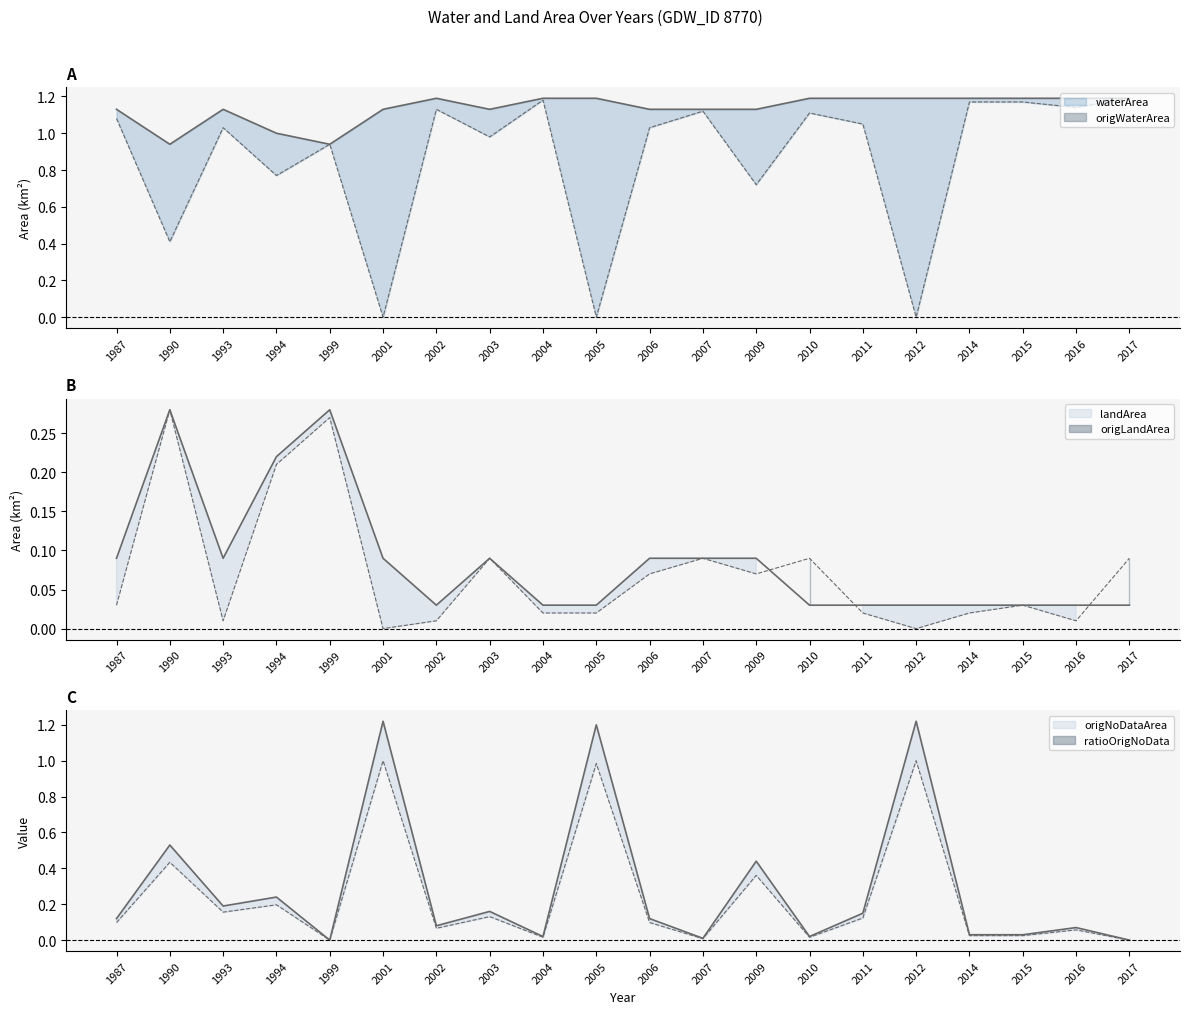

How many lines are shown in the chart?

6